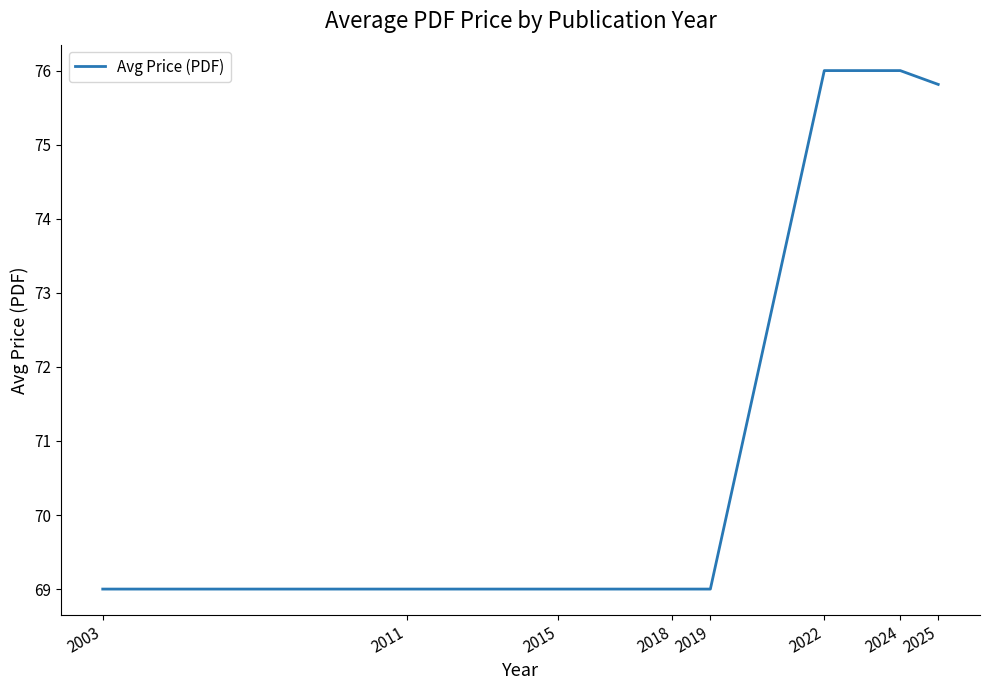

What is the approximate value at 2015?

69.0